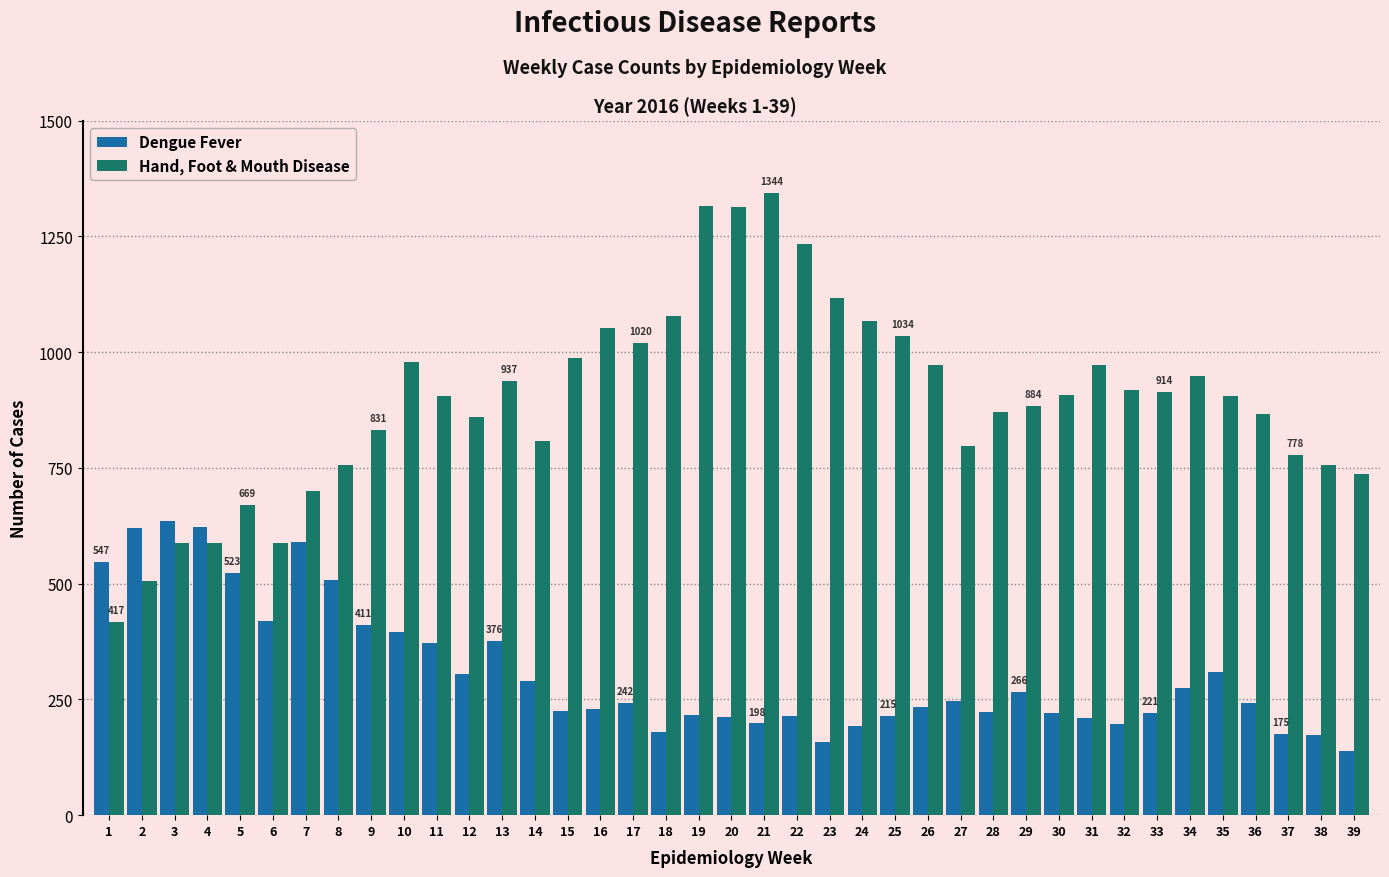

Between 12 and 21, which series saw the biggest shift?

Hand, Foot & Mouth Disease